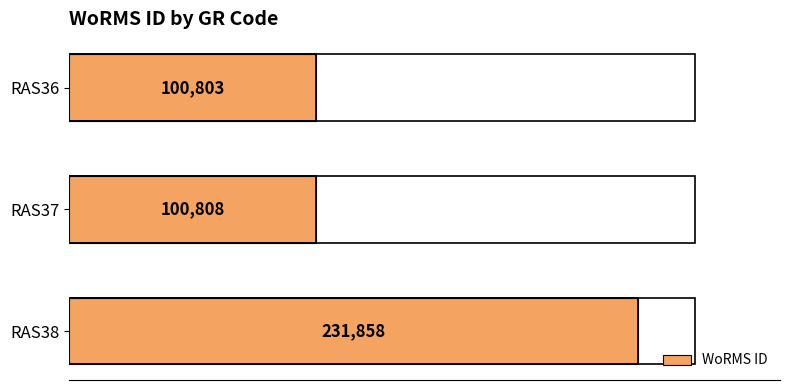

What is the greatest value displayed?

231858